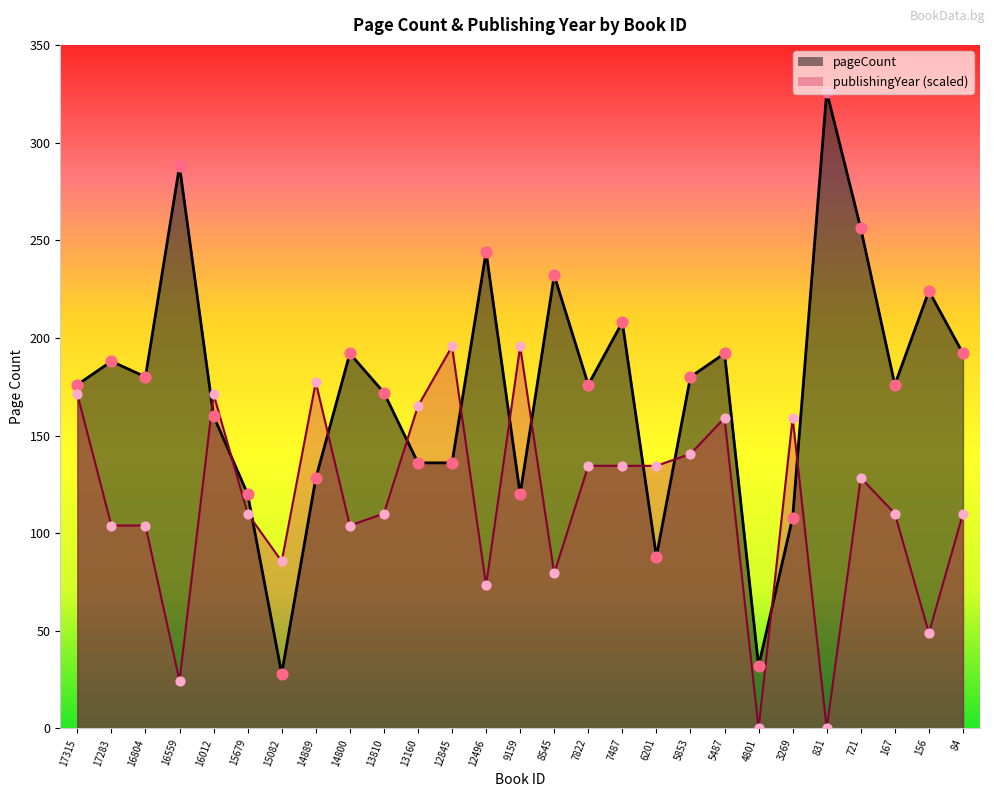

At how many categories does at least one series exceed 324?

1